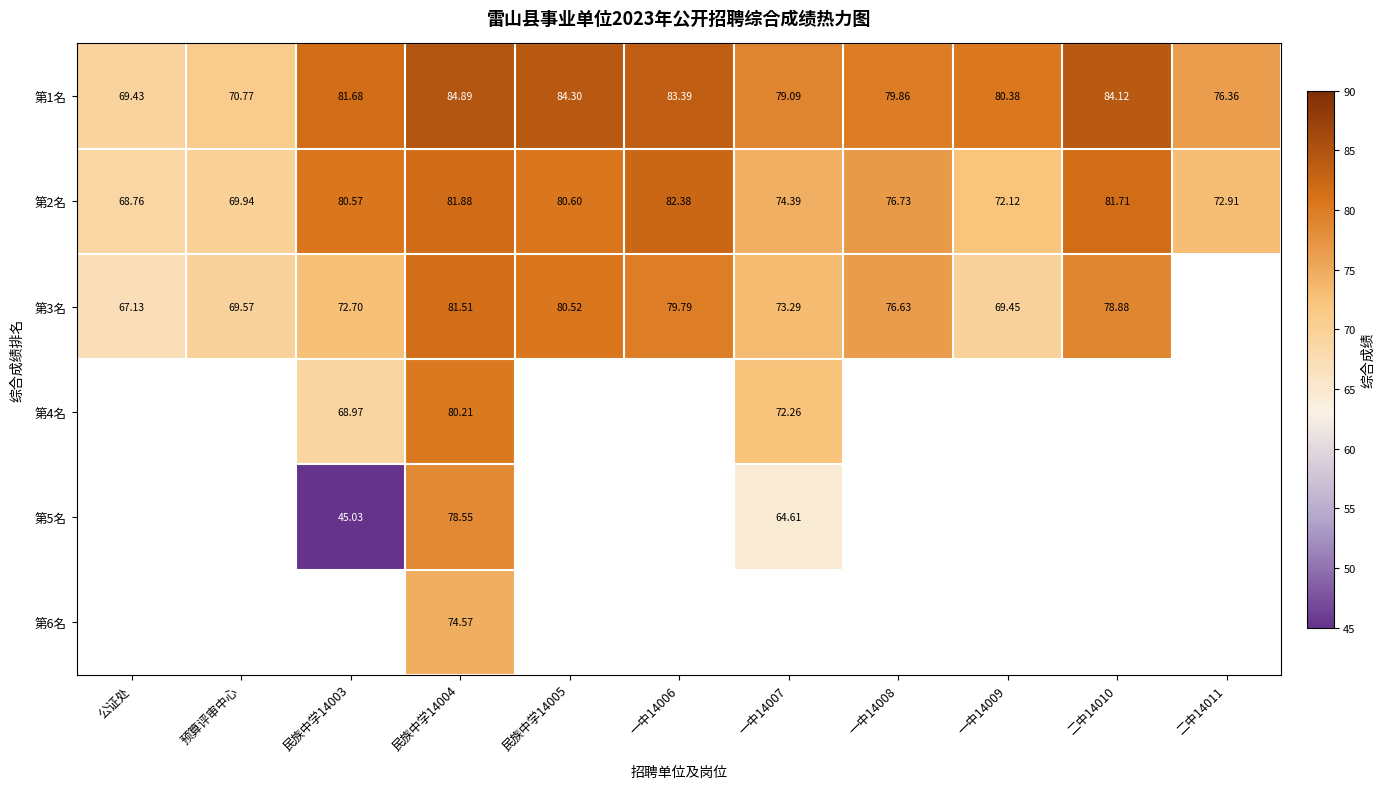

Is it true that 第3名 equals 79.8 at 一中14006?

True